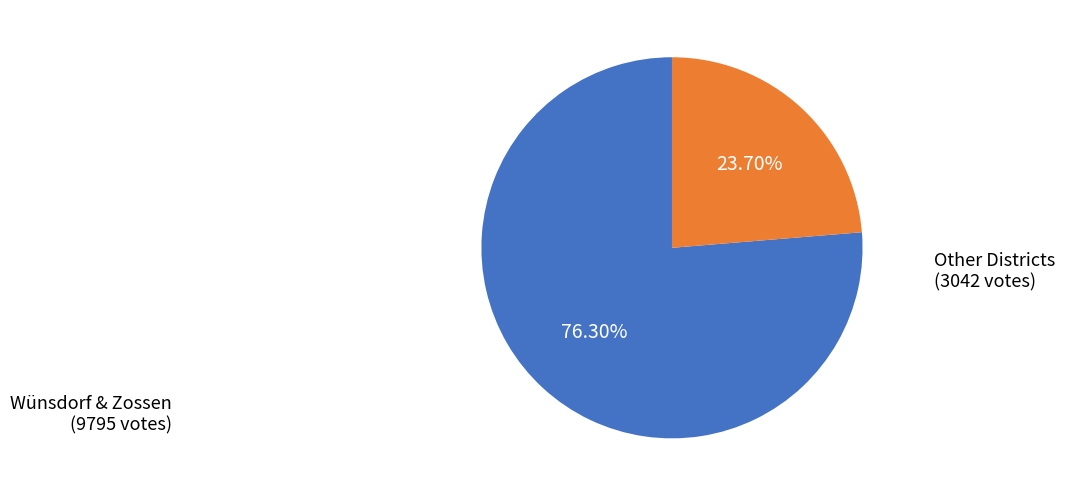

Which slice is the smallest?

Other Districts